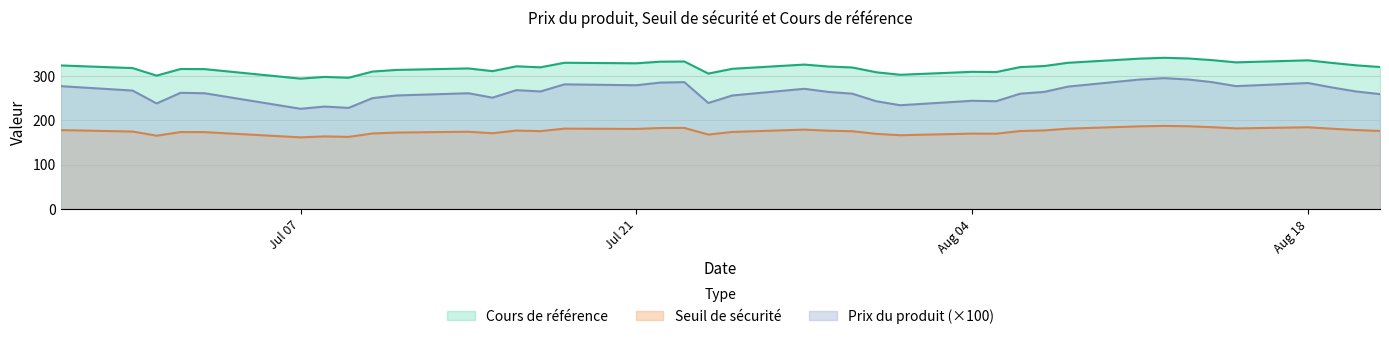

What is the smallest value displayed?

161.7